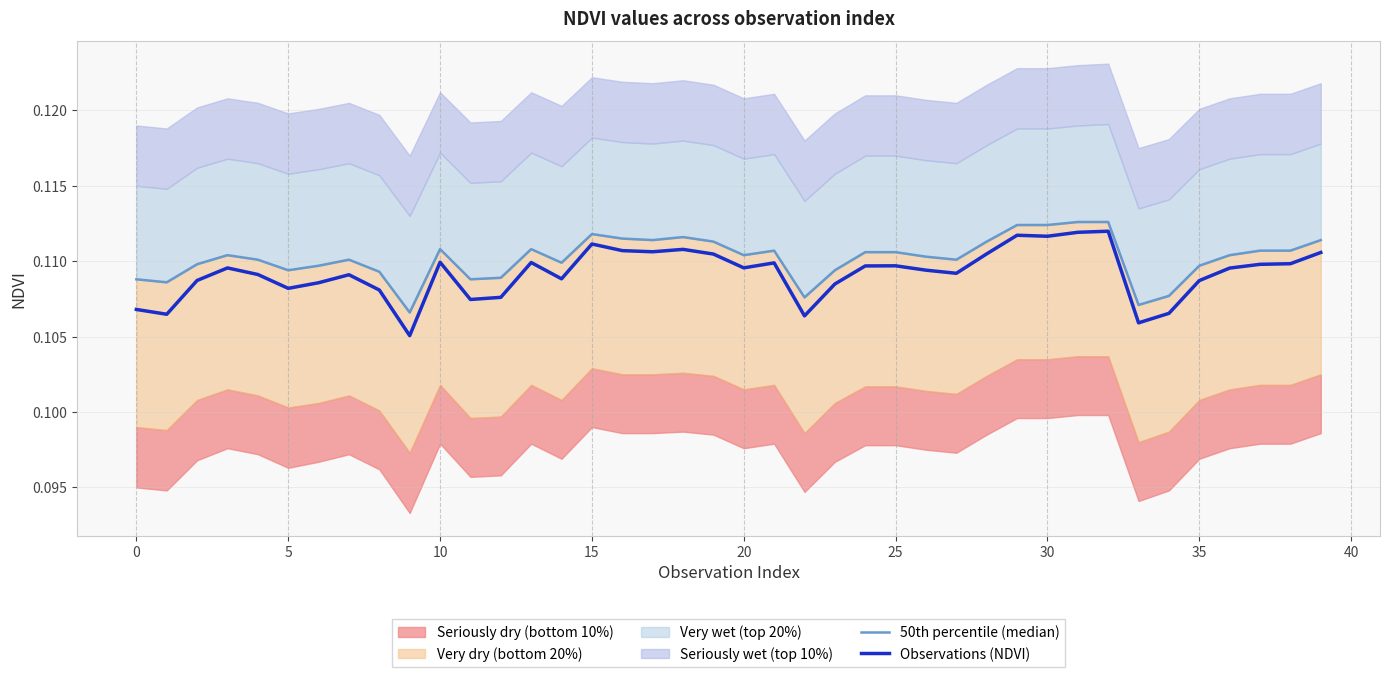

Which series has the largest total across all categories?

50th percentile (median)